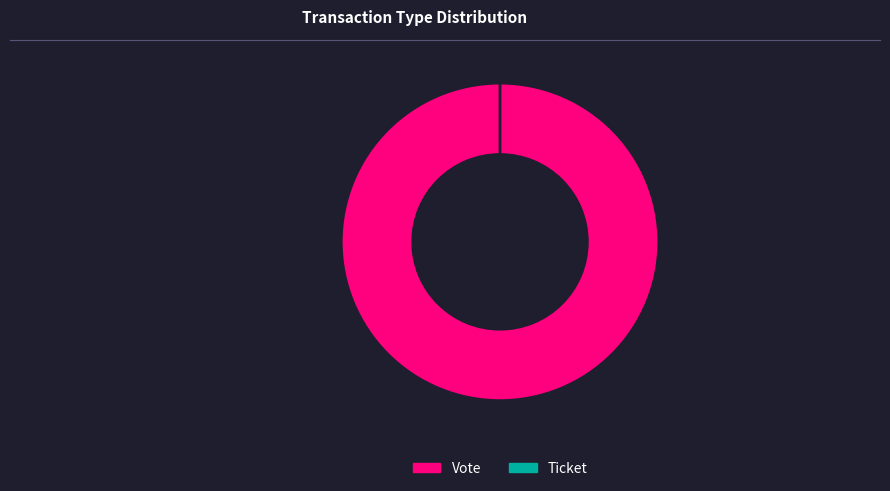

Is there any slice that represents more than half of the pie?

Yes